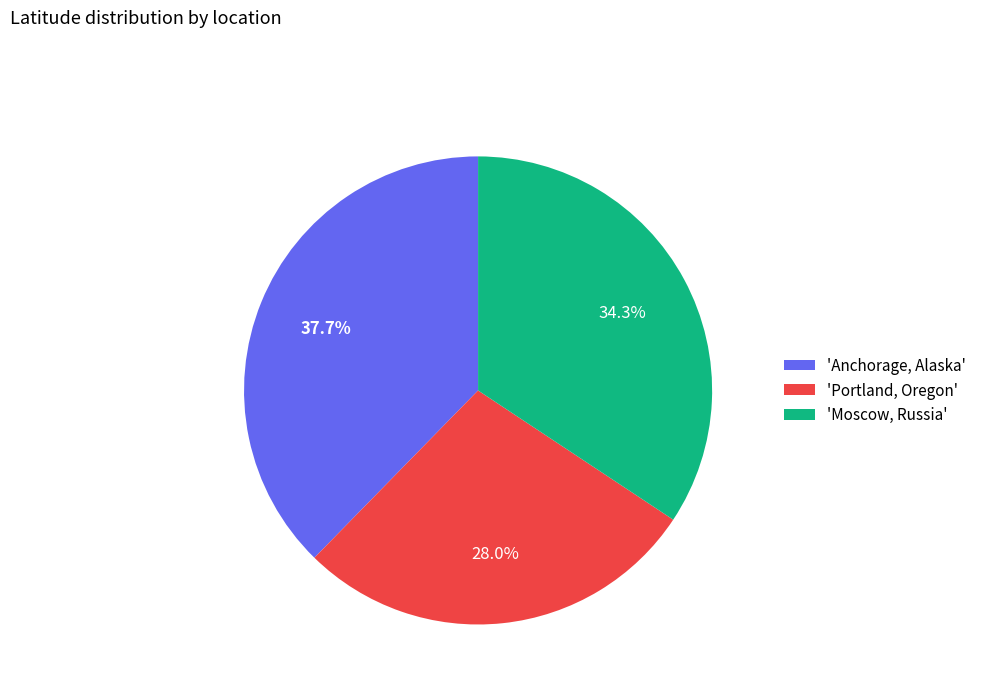

Which slice is the largest?

'Anchorage, Alaska'